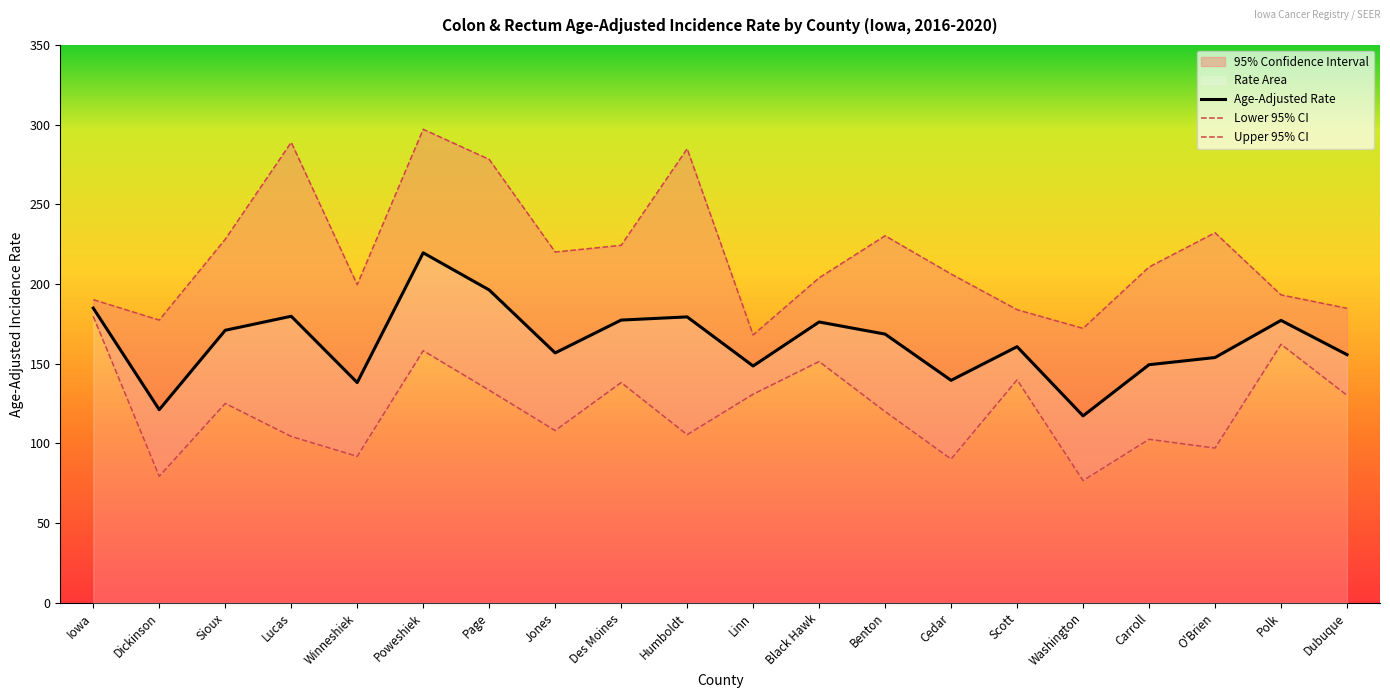

Where is the first local maximum for Lower 95% CI?

Sioux